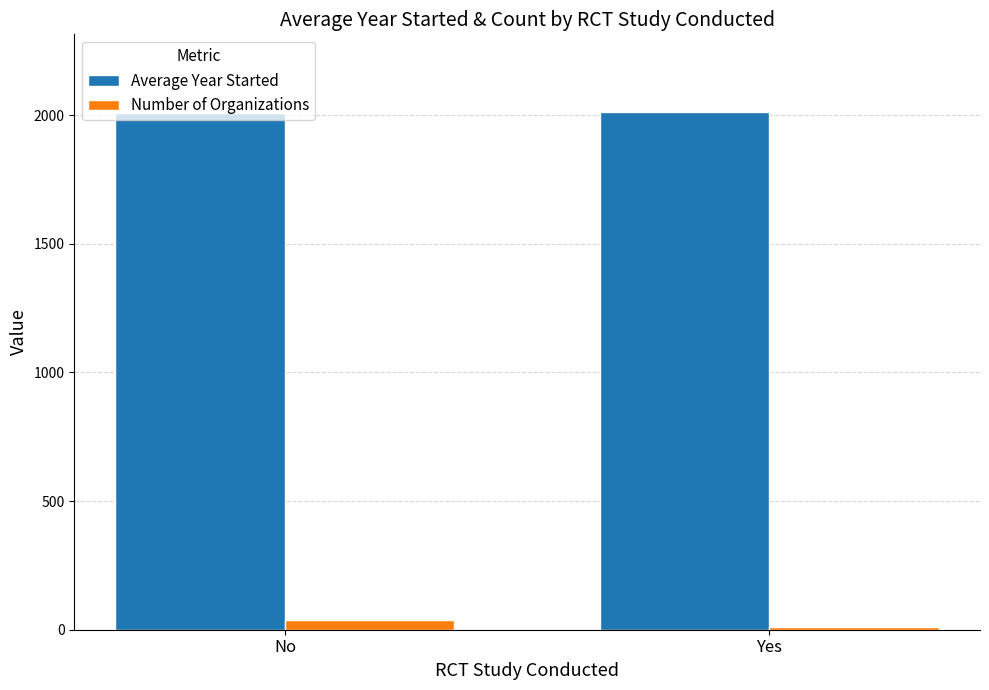

The value of Average Year Started at No is 2008.3. True or false?

True